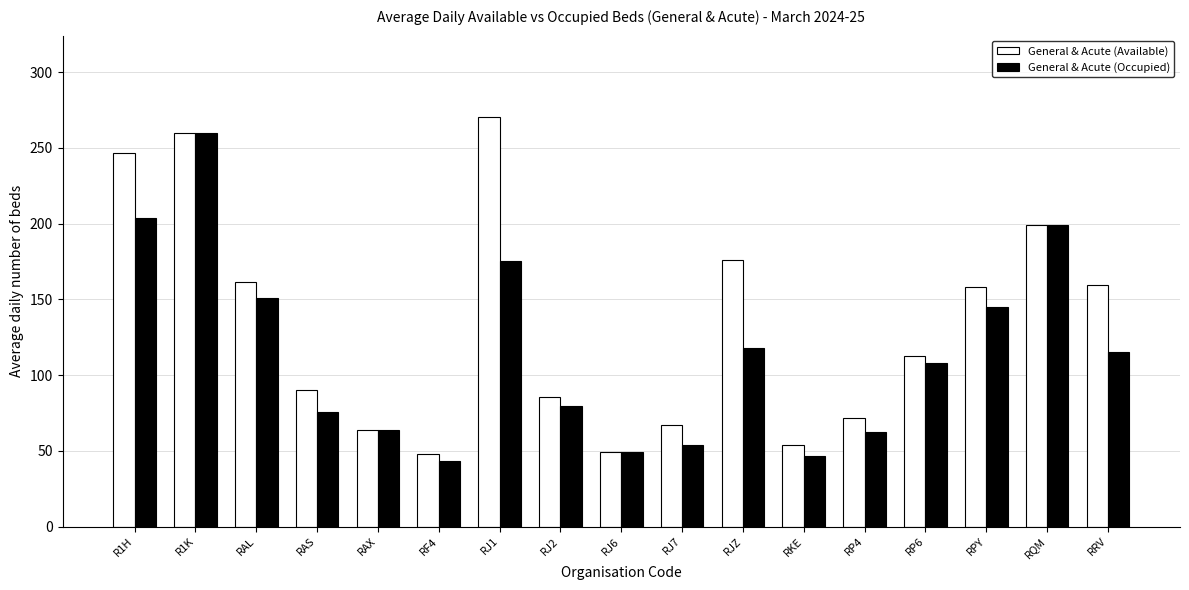

Between RAX and RPY, which series saw the biggest shift?

General & Acute (Available)